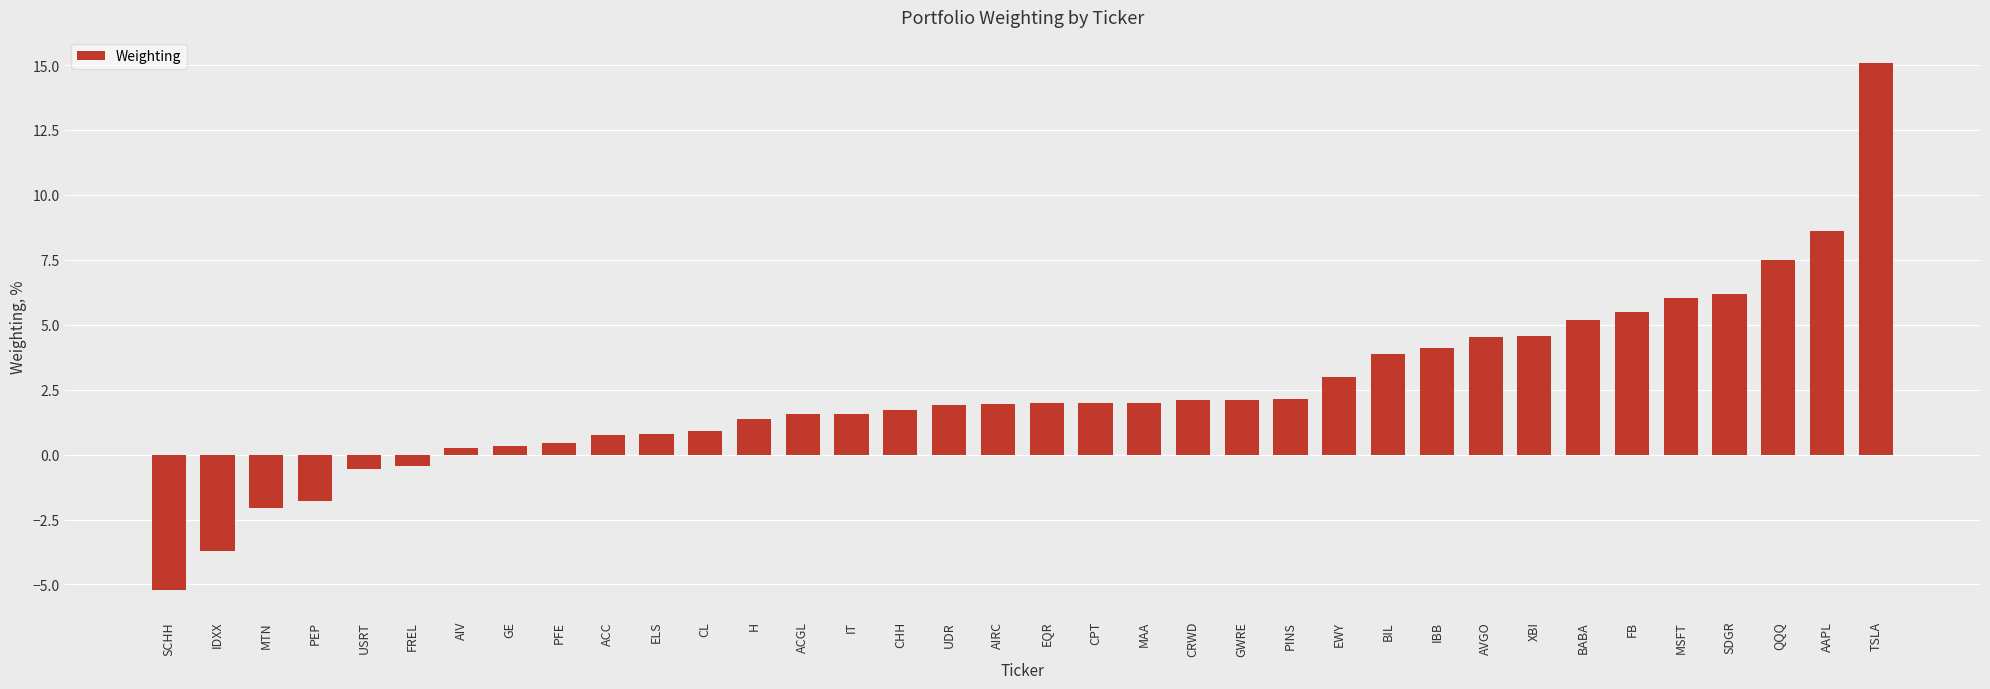

What is the label of the 23rd bar from the right?

ACGL